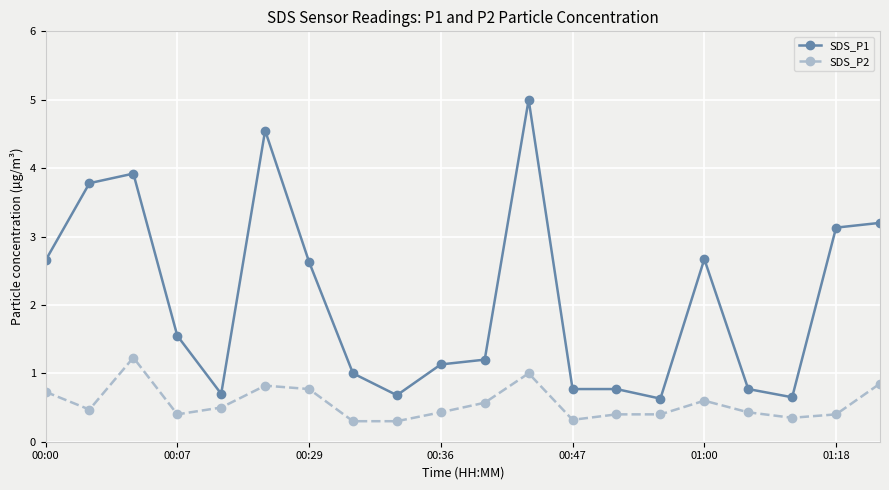

What are all the series names shown in the legend?

SDS_P1, SDS_P2